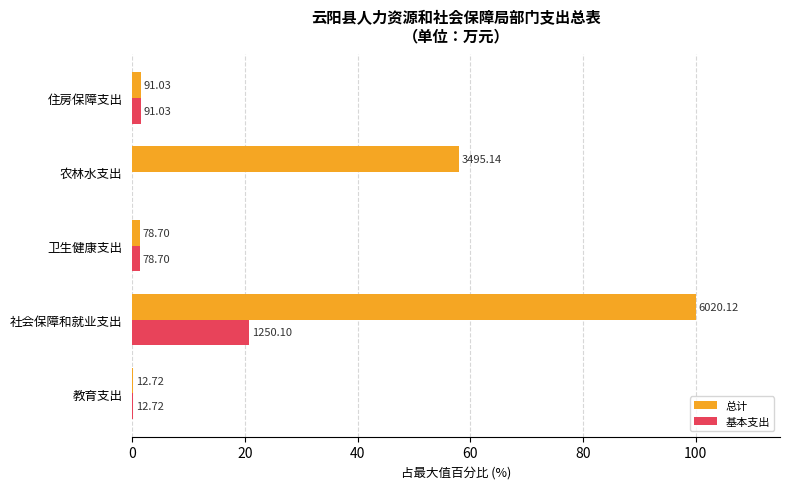

What are all the series names shown in the legend?

总计, 基本支出